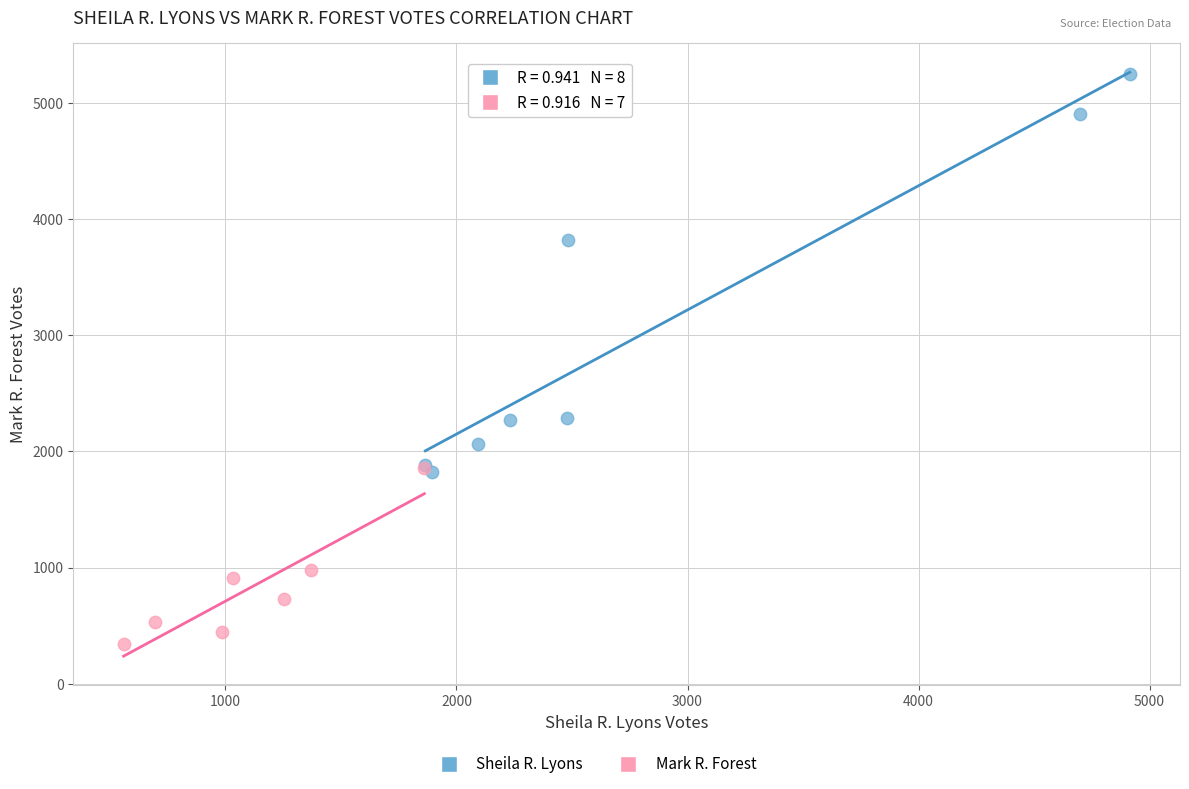

Which series contains the highest Y value?

Sheila R. Lyons